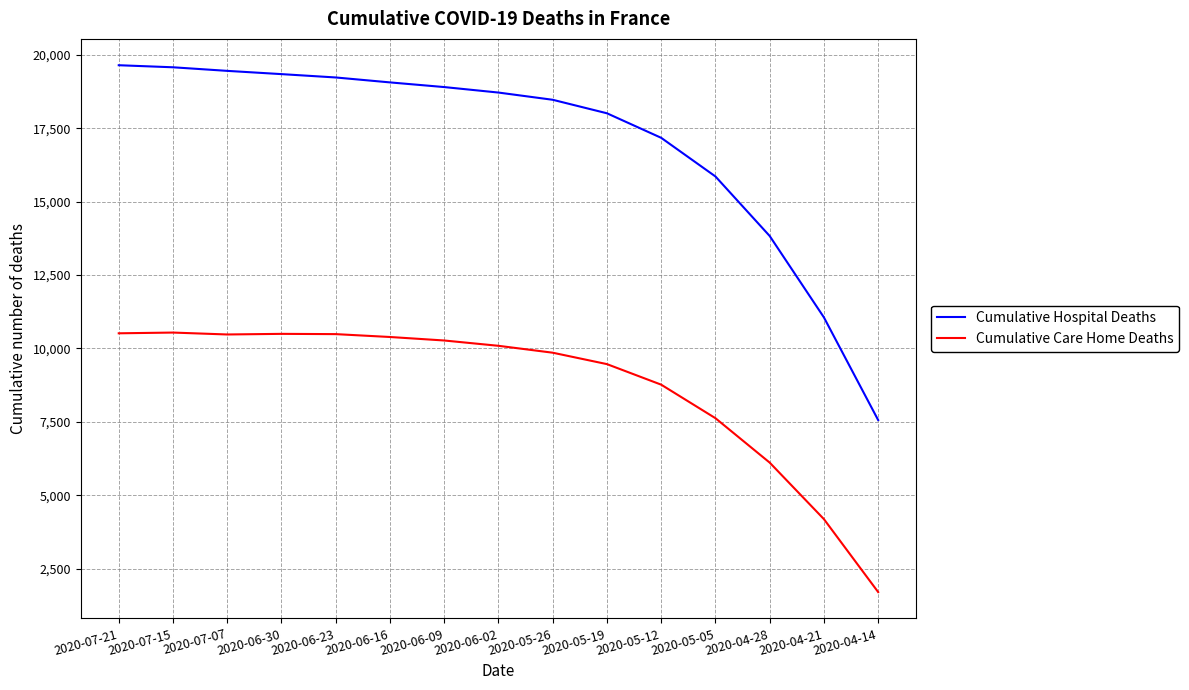

True or false: Cumulative Hospital Deaths and Cumulative Care Home Deaths cross at least once.

False